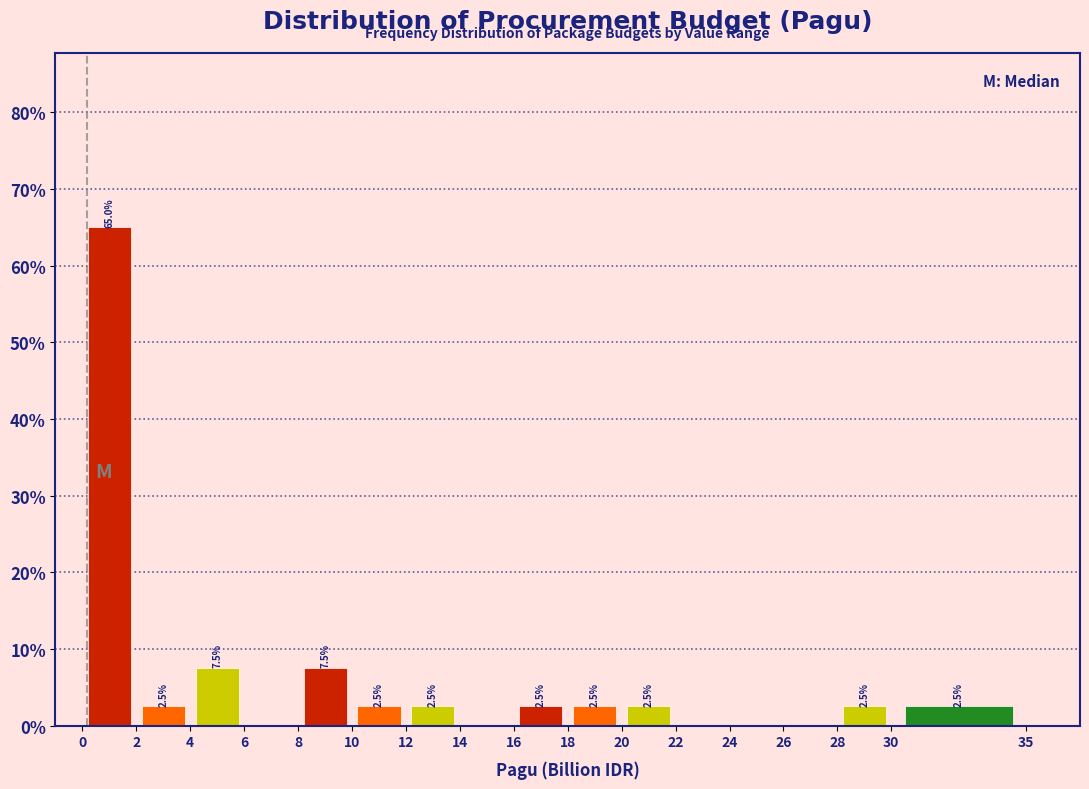

Which range on the x-axis has the tallest bar?

0 to 2